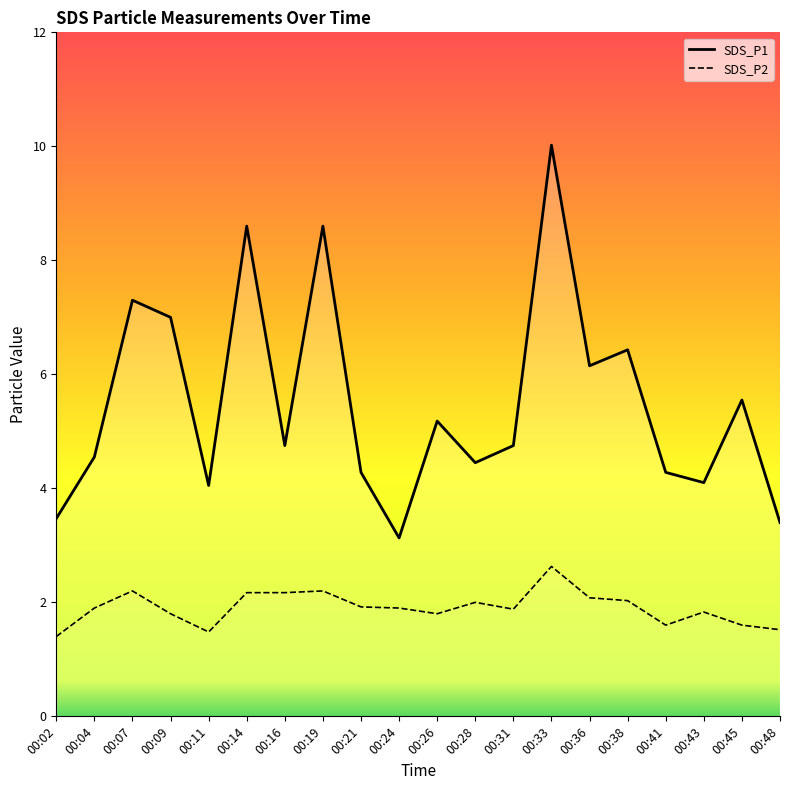

What is the lowest value of the SDS_P2 series?

1.4